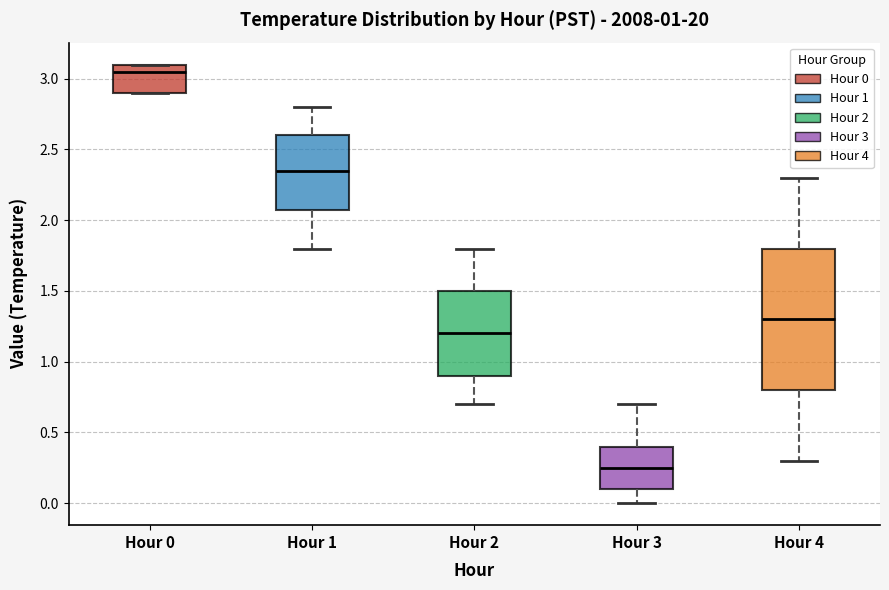

Which box is the tallest, from its lower edge to its upper edge?

Hour 4